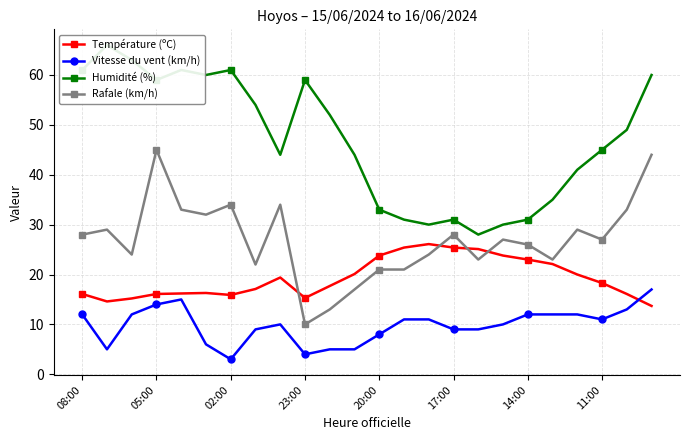

True or false: Rafale (km/h) and Vitesse du vent (km/h) cross at least once.

False